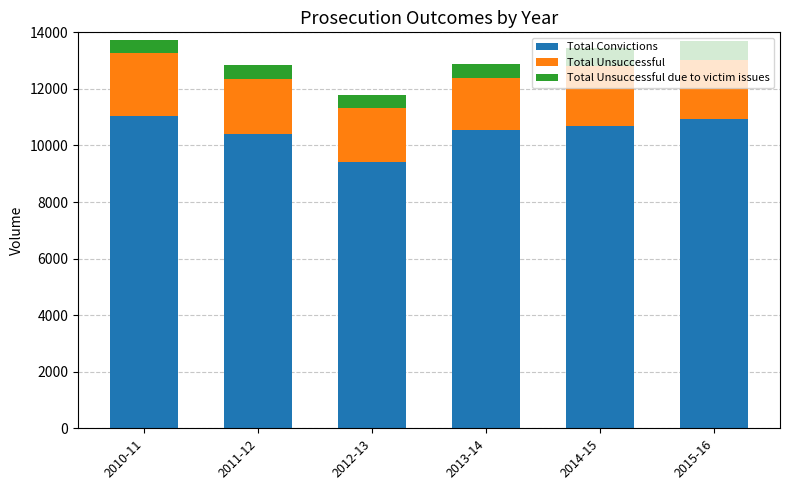

What is the average value of the Total Convictions series?

10500